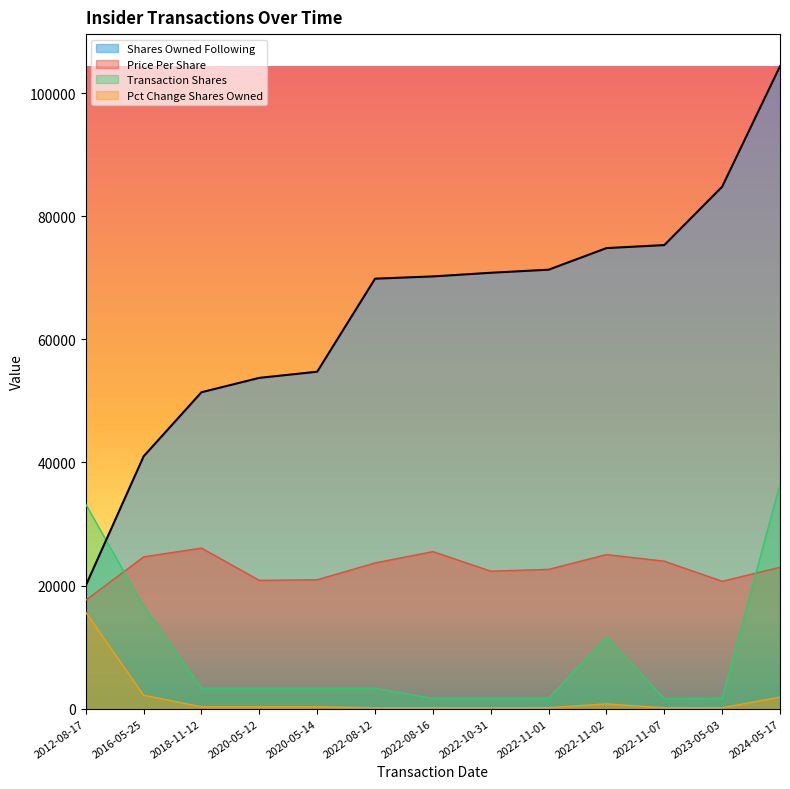

Rank the series by their maximum value, from lowest to highest.

Pct Change Shares Owned, Price Per Share, Transaction Shares, Shares Owned Following